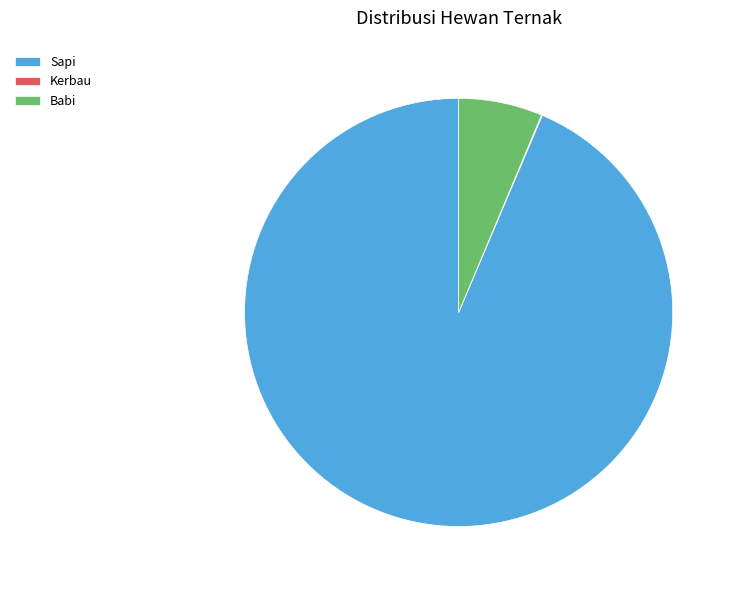

Between Sapi and Babi, which is larger?

Sapi